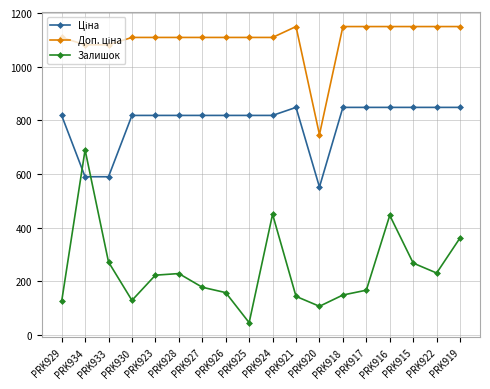

What position from the left is PRK916?

15